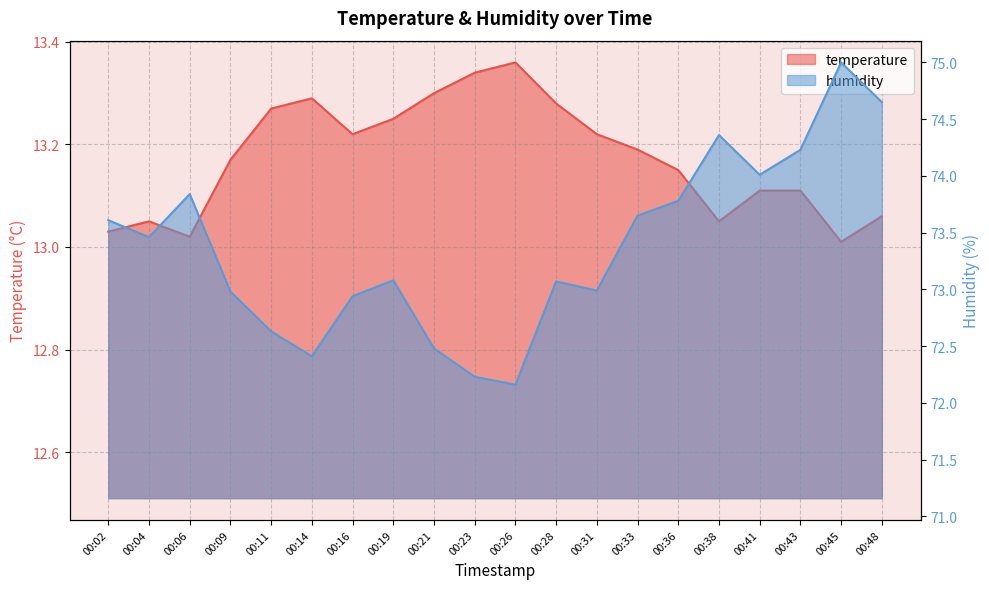

How many interior local peaks does the temperature series have?

3